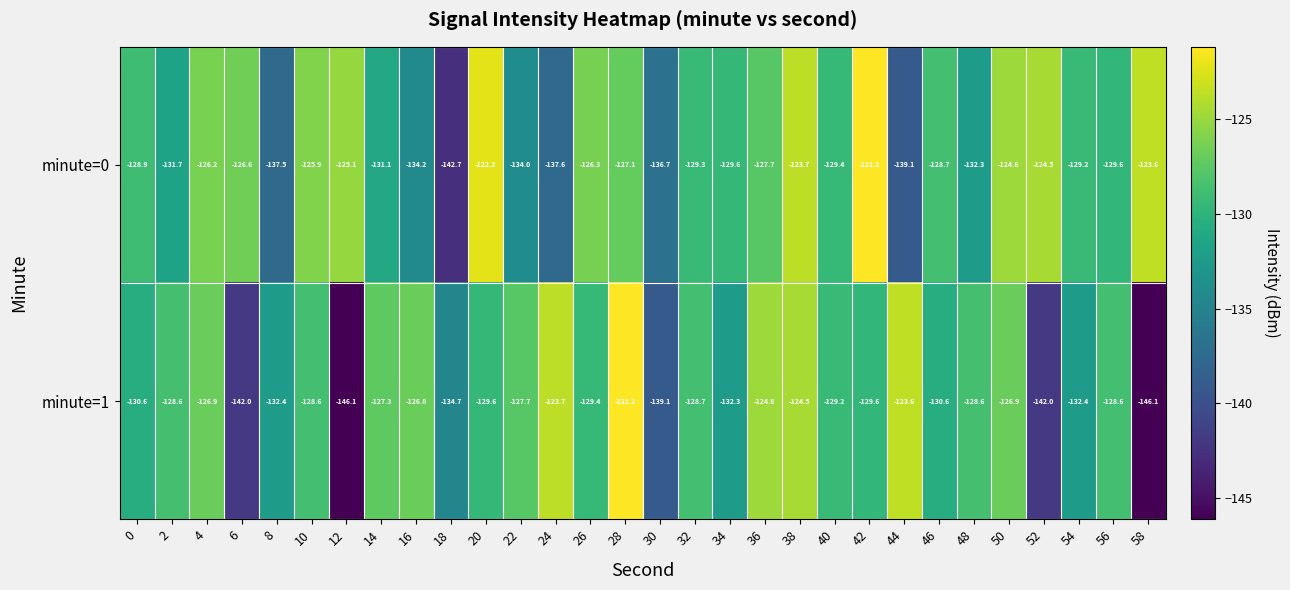

The minute=1 series shows -66.8 at 16. True or false?

False